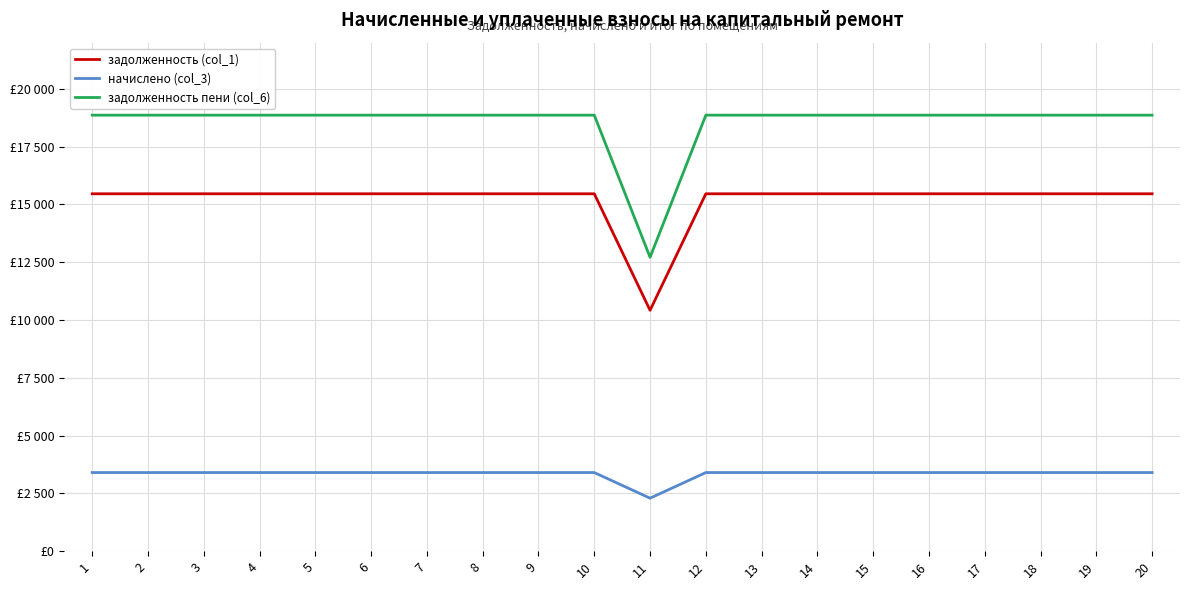

True or false: начислено (col_3) and задолженность (col_1) cross at least once.

False